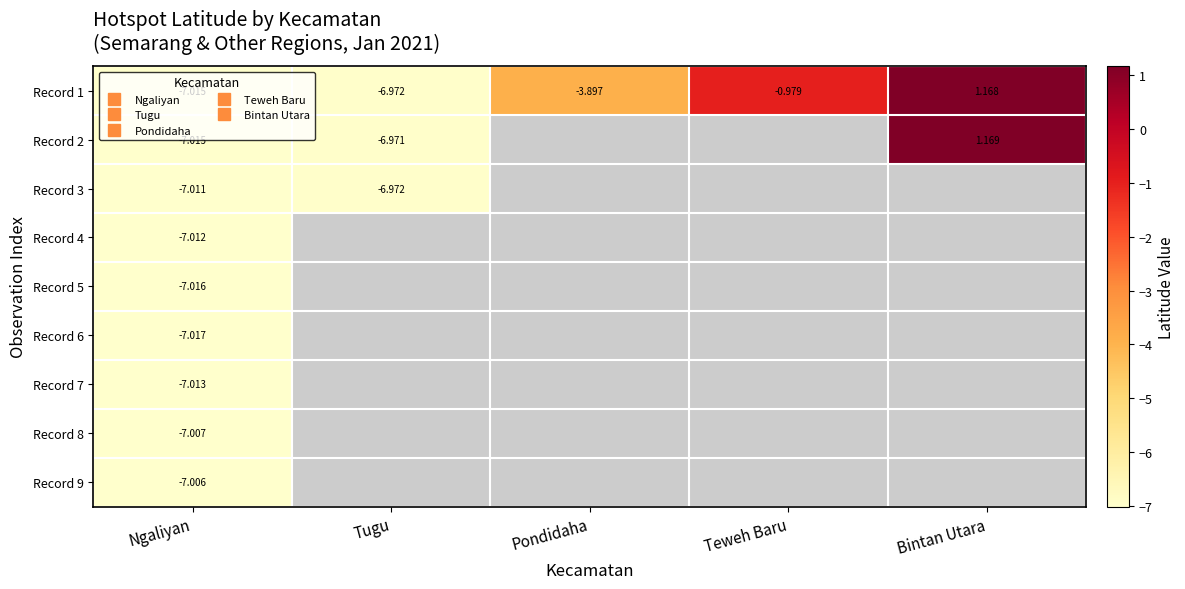

What is the maximum value shown in the chart?

1.2